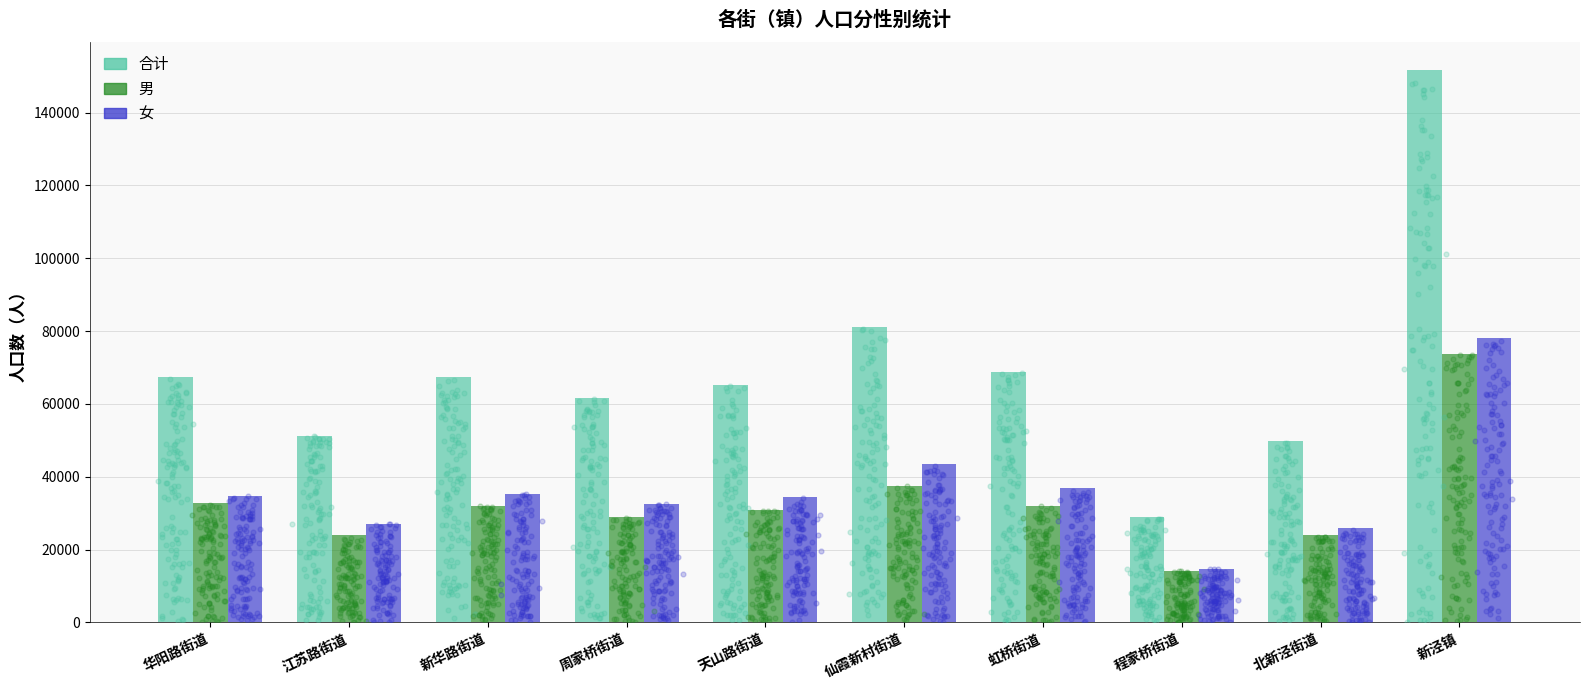

What is the total value across all series at 江苏路街道?

102224